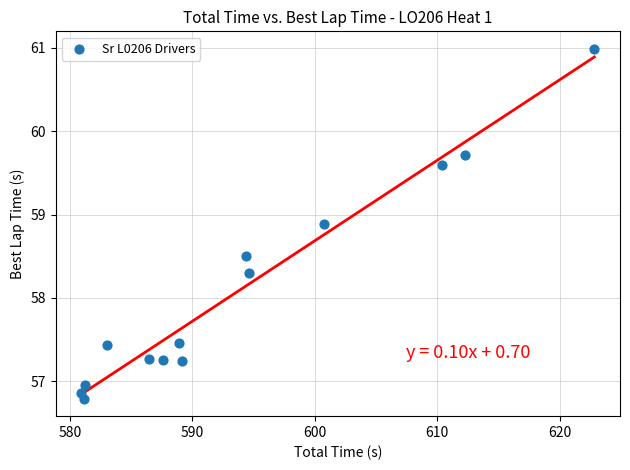

What Y value in the scatter plot is closest to 58?

58.3